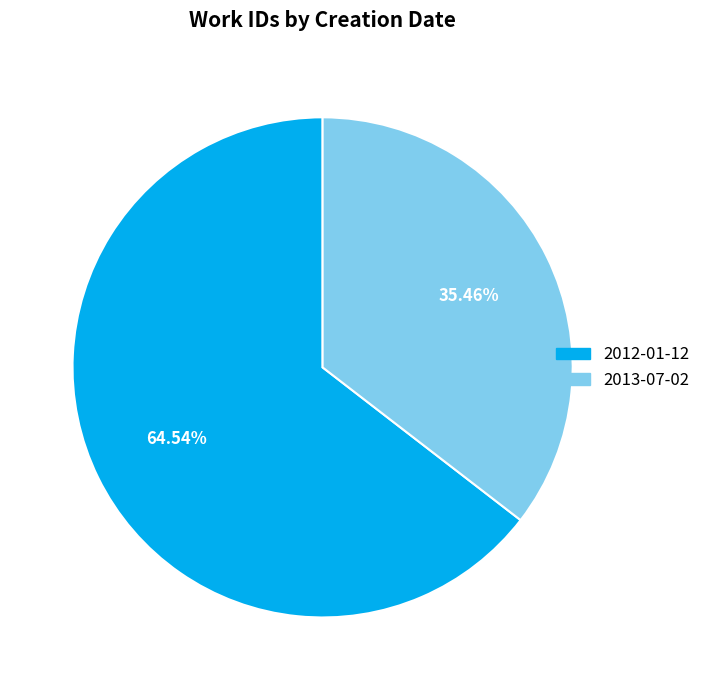

What percentage is the 2013-07-02 slice, to the nearest percent?

35%